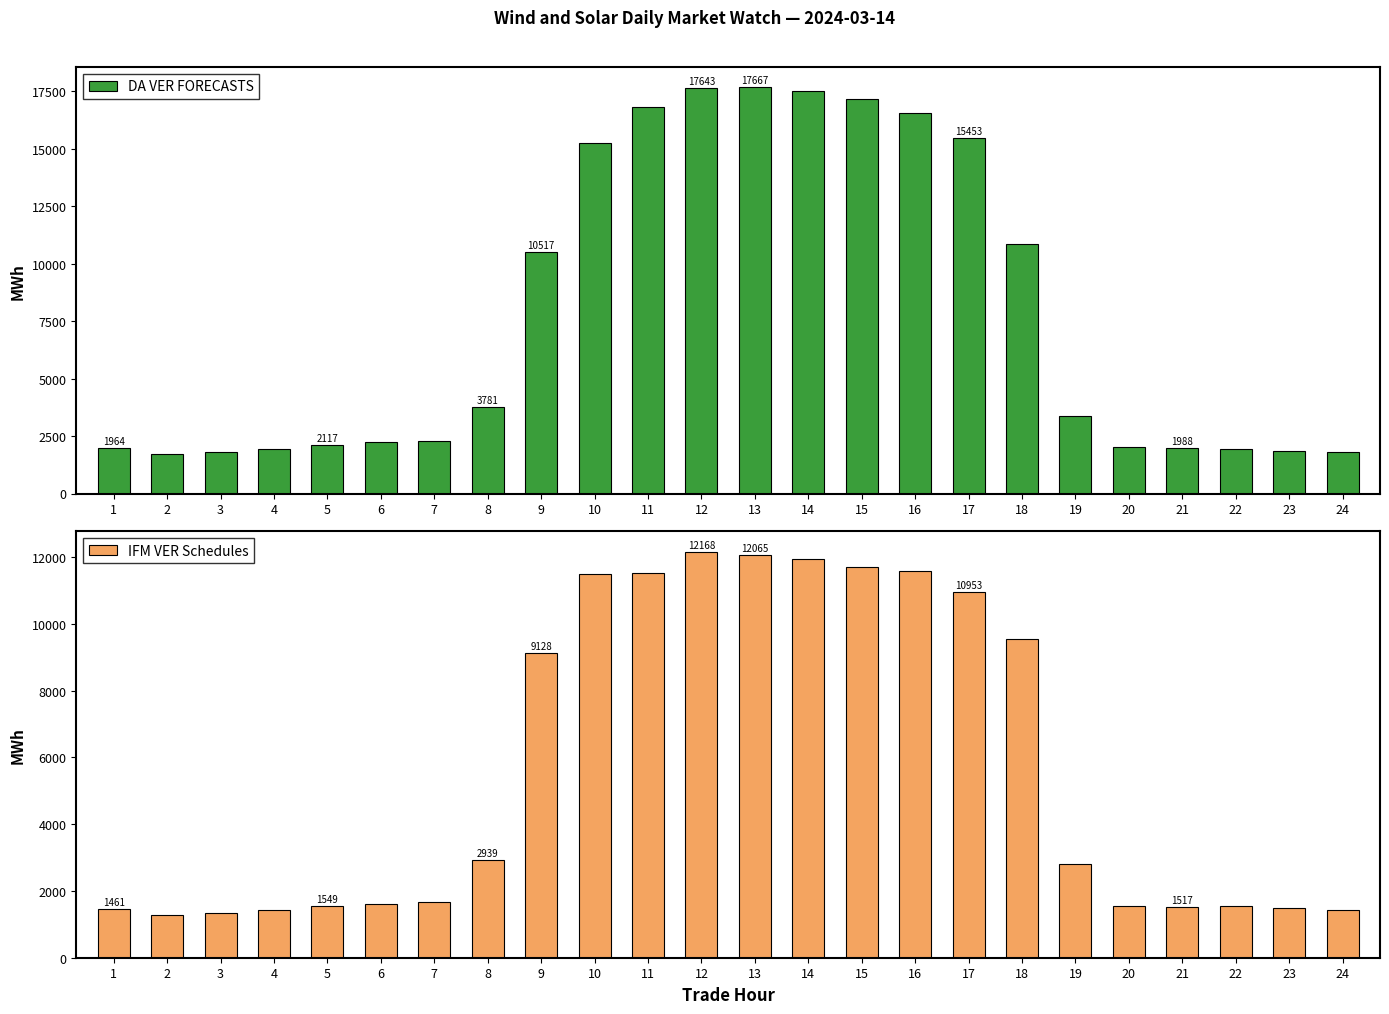

The DA VER FORECASTS series shows 10517.3 at 9. True or false?

True